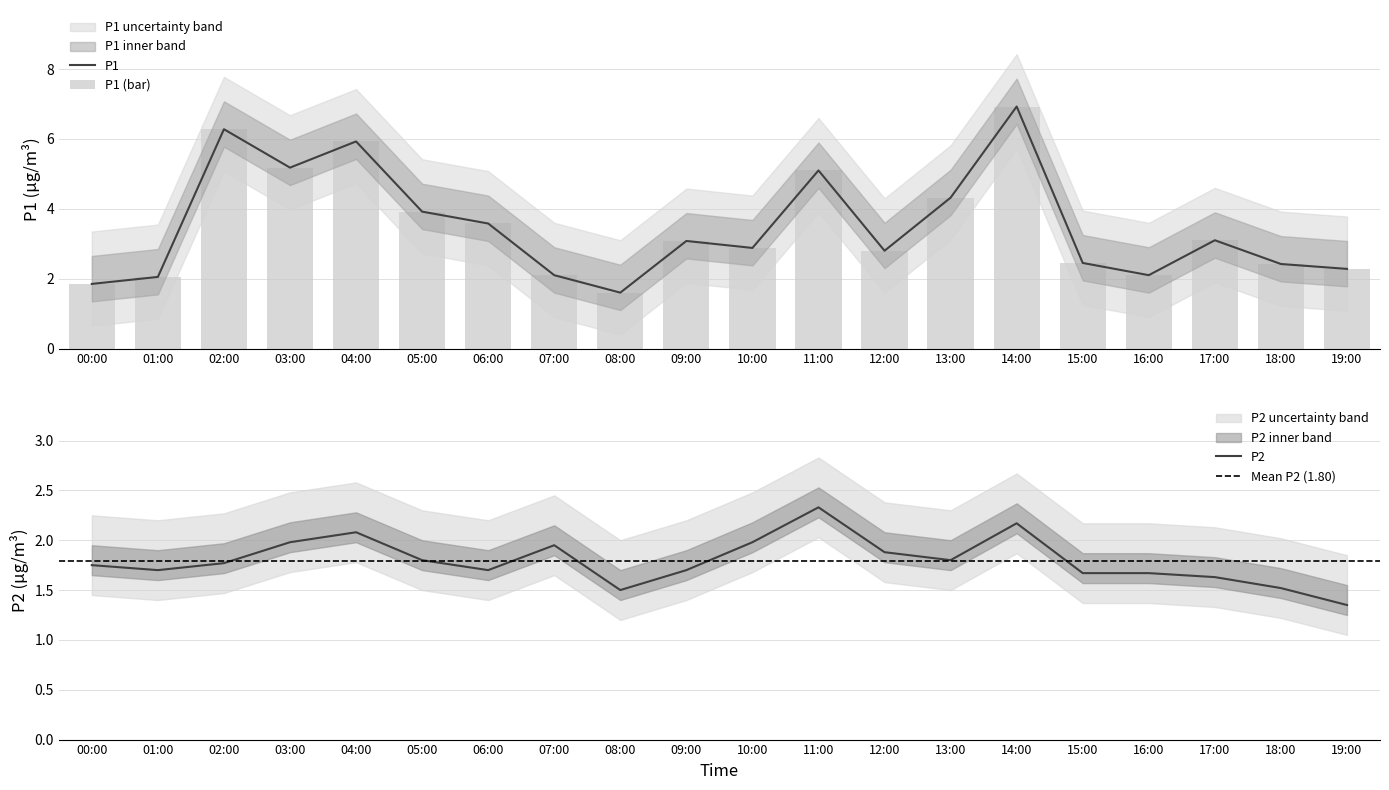

Does the chart contain stacked bars?

No